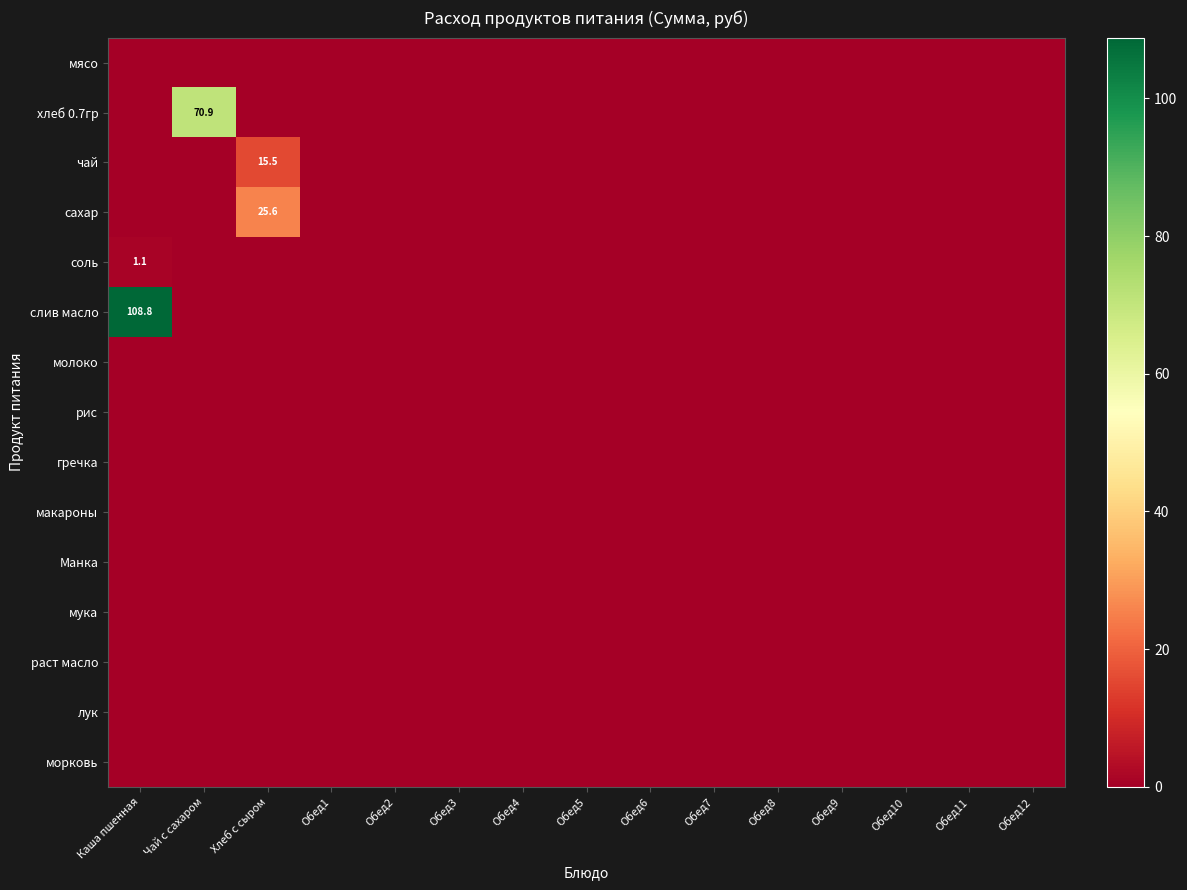

The соль series shows 1.1 at Каша пшенная. True or false?

True